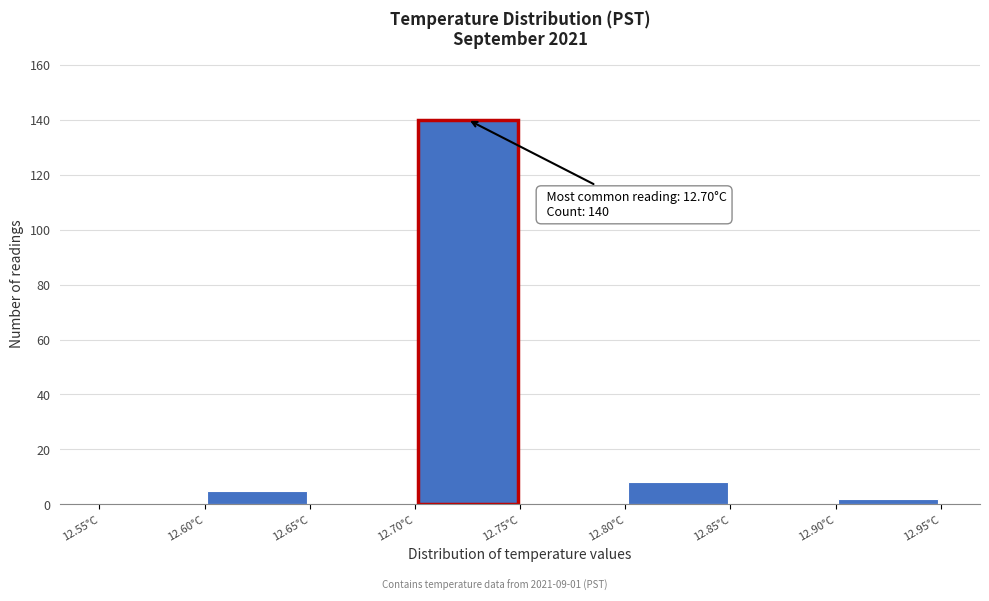

Over which range of the x-axis is the bar tallest?

12.70 to 12.75